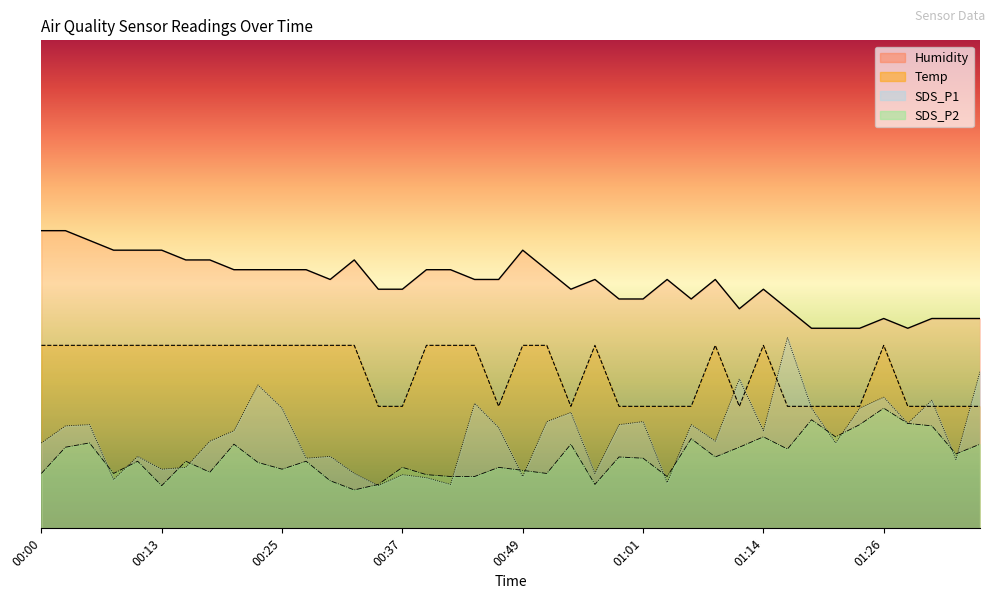

True or false: Temp and Humidity cross at least once.

False